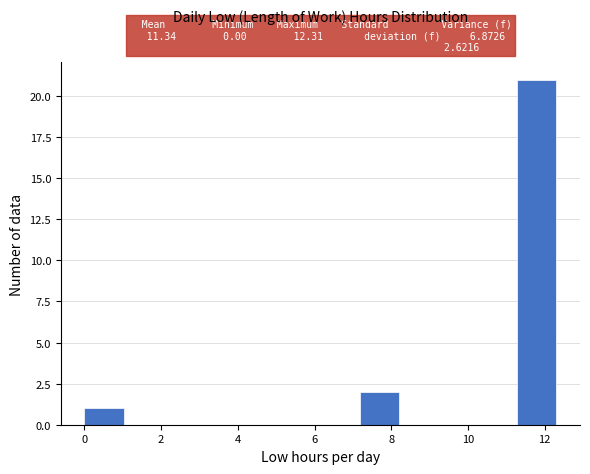

Which range on the x-axis has the tallest bar?

11.2 to 12.4